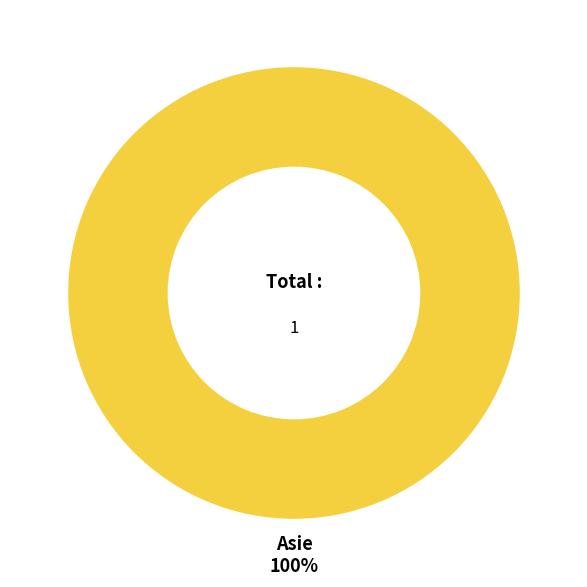

Rank the categories by value from highest to lowest.

Asie